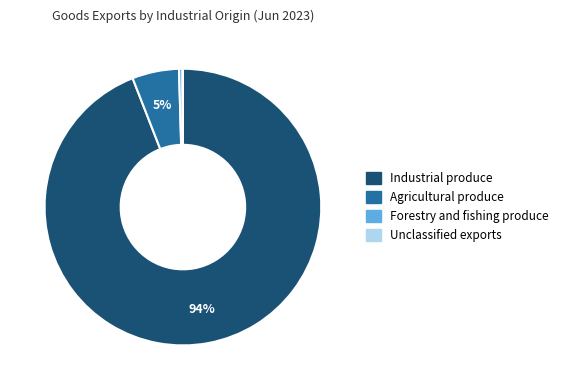

To the nearest percent, what is the average slice percentage?

25%